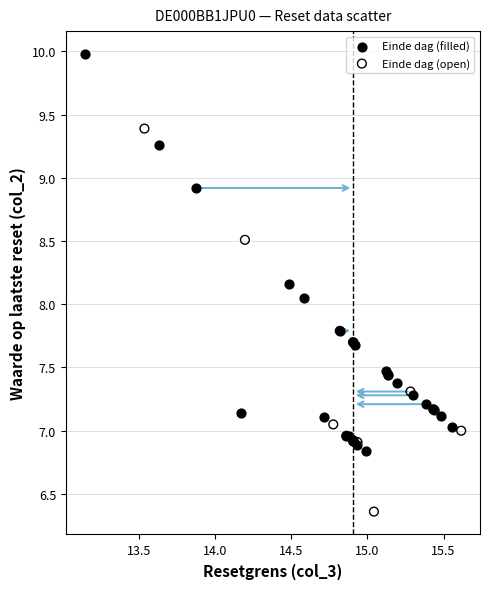

Which series reaches the maximum Y coordinate?

Einde dag (filled)